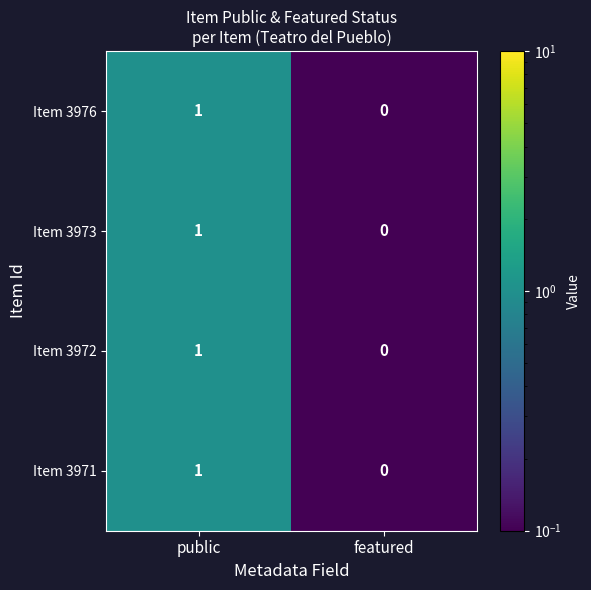

How many distinct data groups are displayed?

4